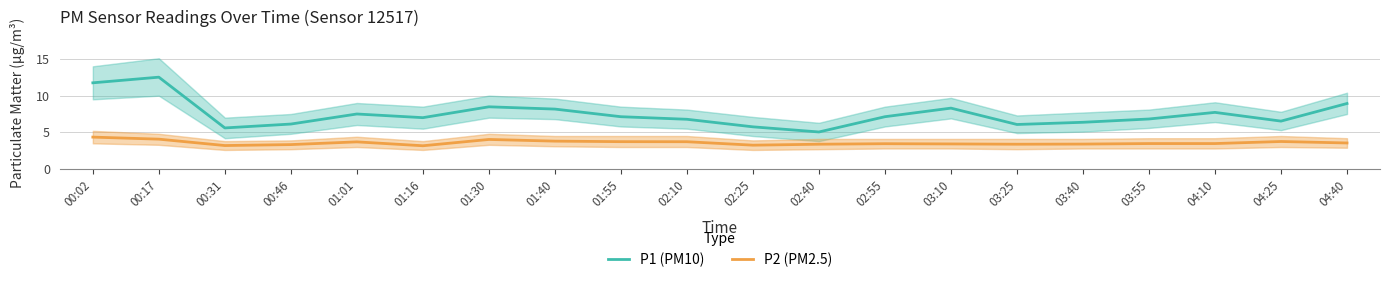

What is the difference between the maximum and minimum values in the P2 (PM2.5) series?

1.2